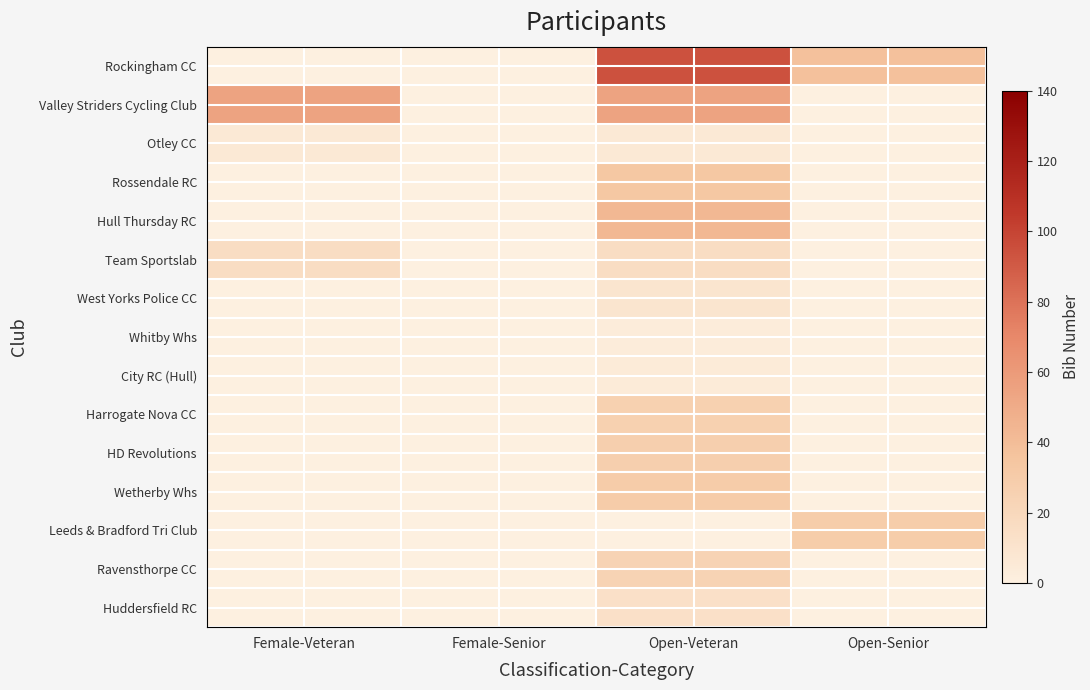

What is the difference between the highest and lowest values at Open-Senior?

37.7